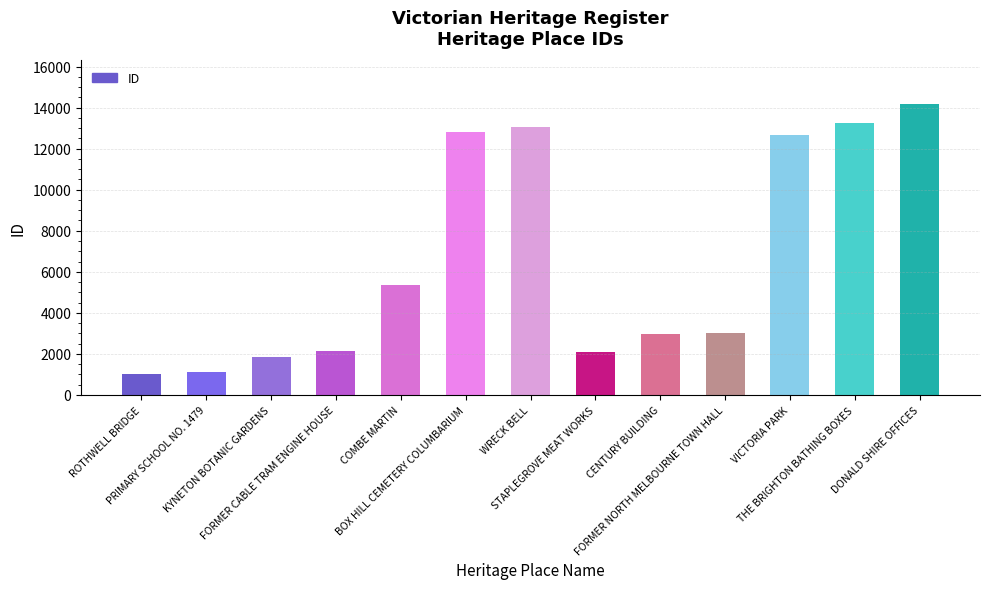

What is the sum of all values?

85433